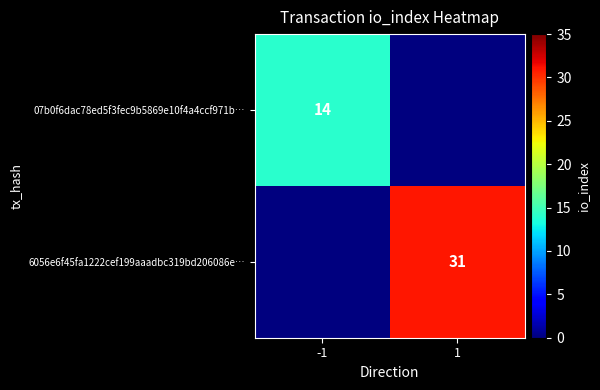

Is the value of 07b0f6dac78ed5f3fec9b5869e10f4a4ccf971b… at -1 greater than the value of 6056e6f45fa1222cef199aaadbc319bd206086e… at 1?

No